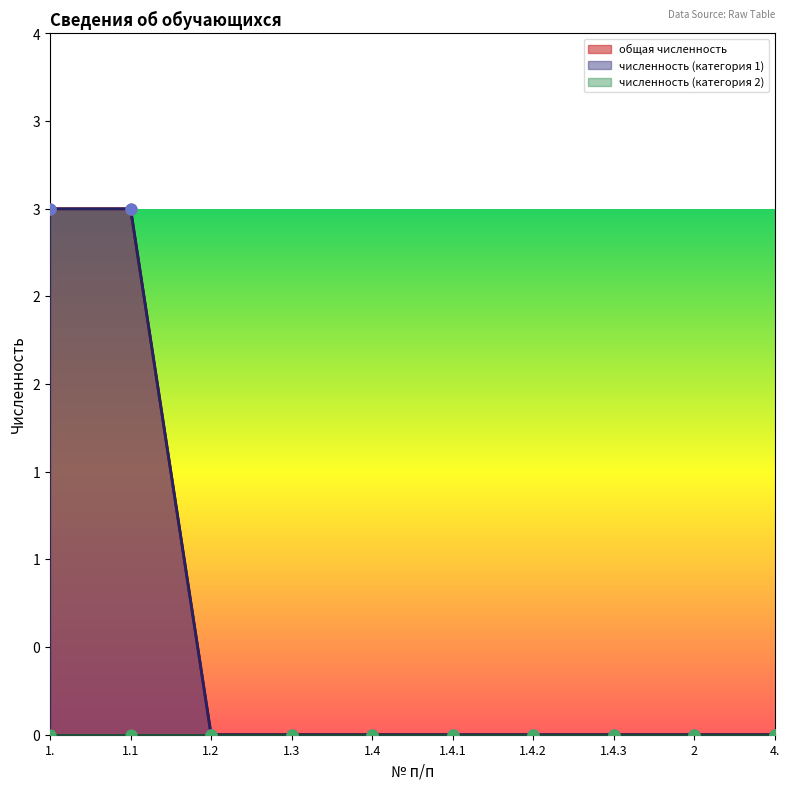

At which category is the sum across all series the highest?

1.